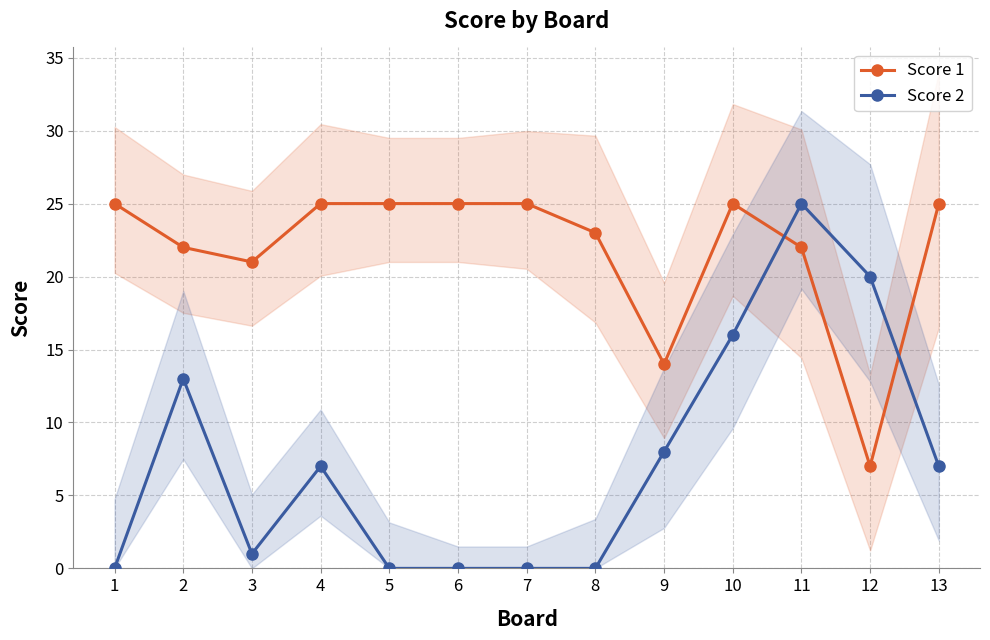

Between 8 and 4, which is larger?

4